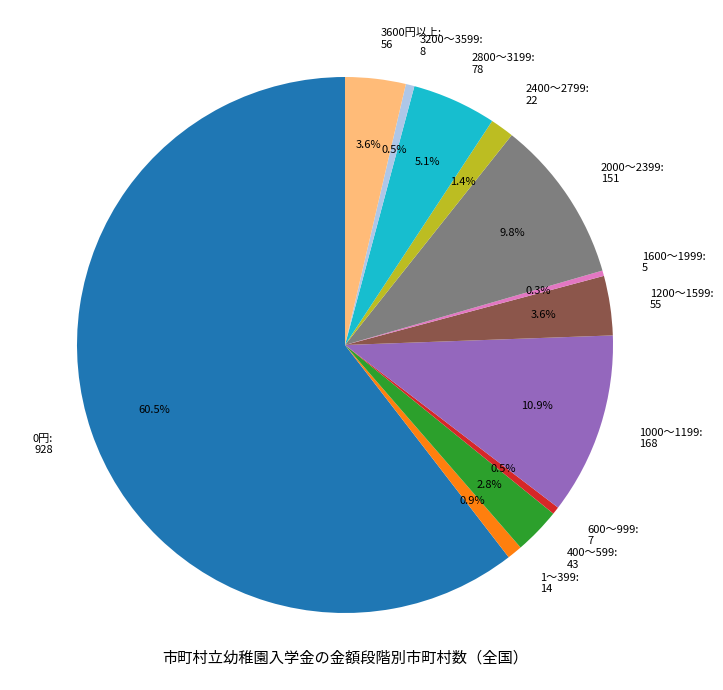

The 400～599 slice represents 16% of the pie. True or false?

False